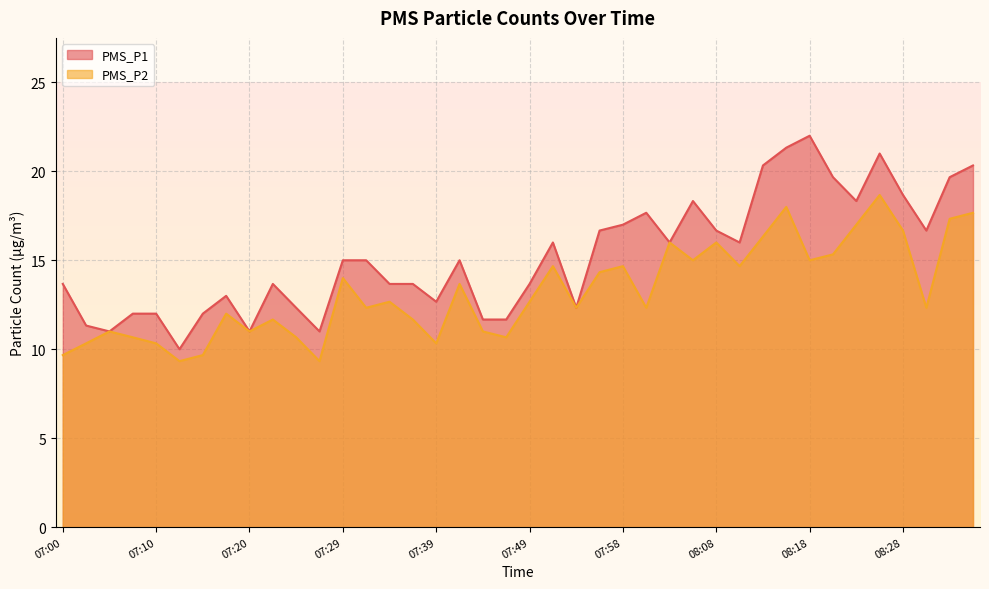

At which category does the chart reach its peak across all series?

08:18